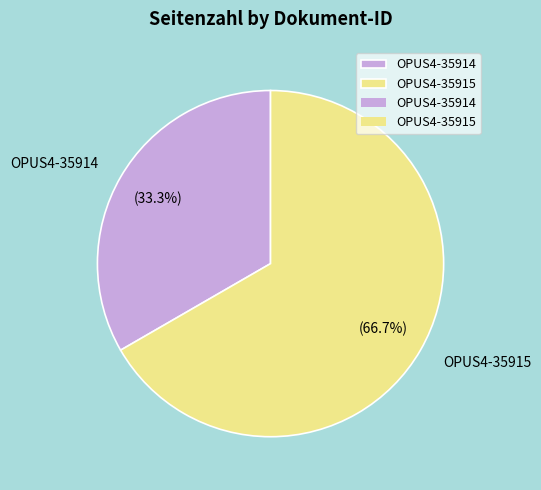

Between OPUS4-35914 and OPUS4-35915, which is larger?

OPUS4-35915